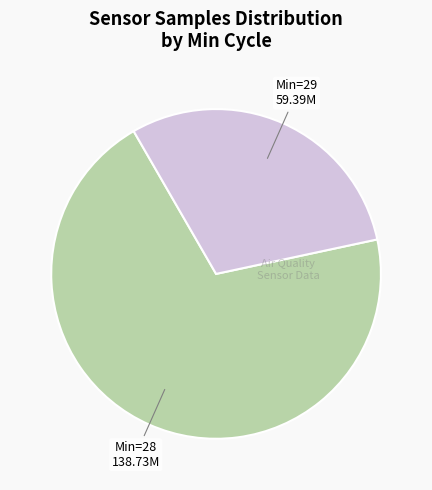

What is the ratio of the value at Min=28 to the value at Min=29?

2.3